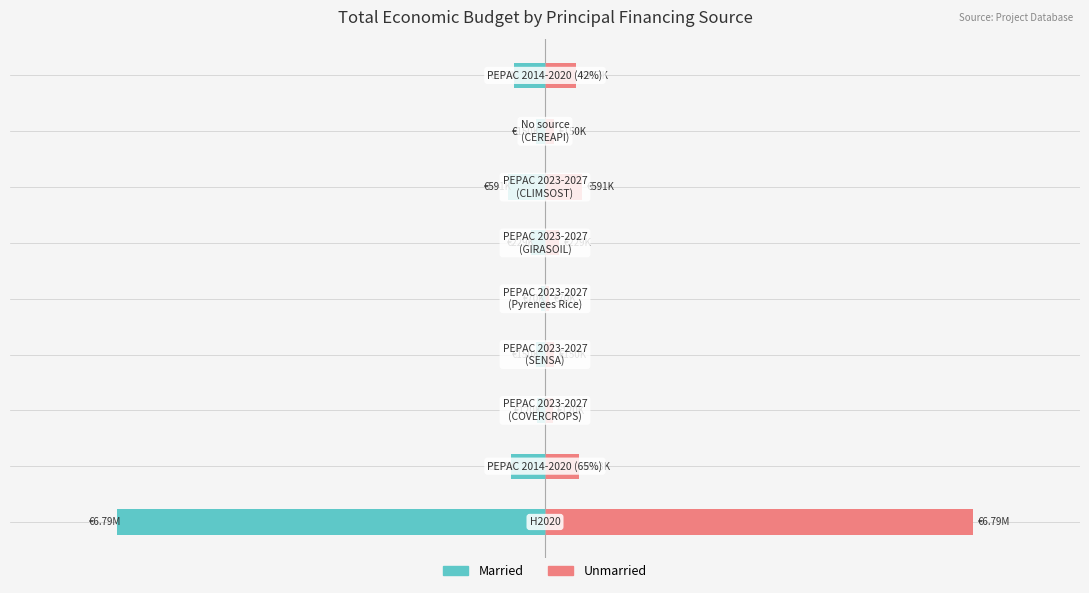

Reading left to right, list all the values displayed in this chart.

Married: -1.0	-0.1	-0.0	-0.0	-0.0	-0.0	-0.1	-0.0	-0.1
Unmarried: 1.0	0.1	0.0	0.0	0.0	0.0	0.1	0.0	0.1